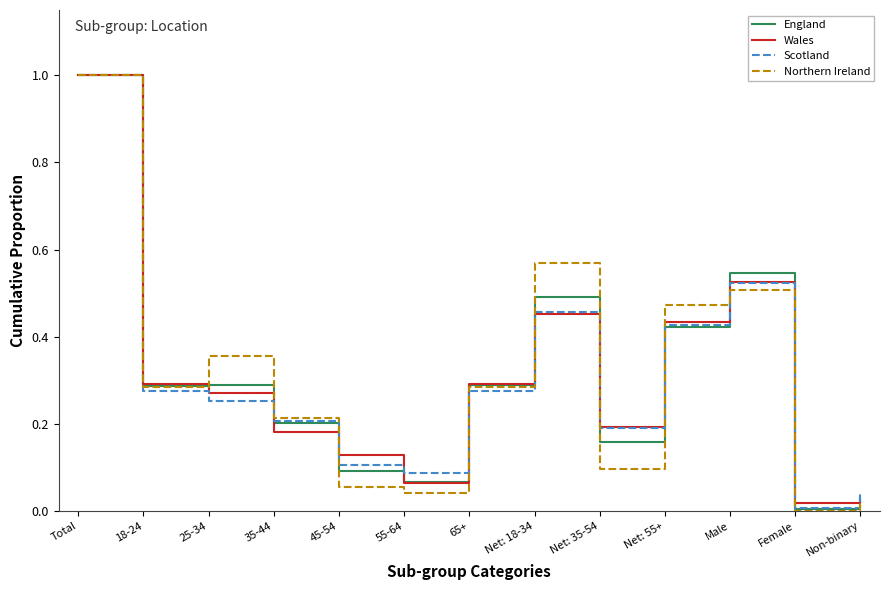

At which label does England reach its minimum?

Female